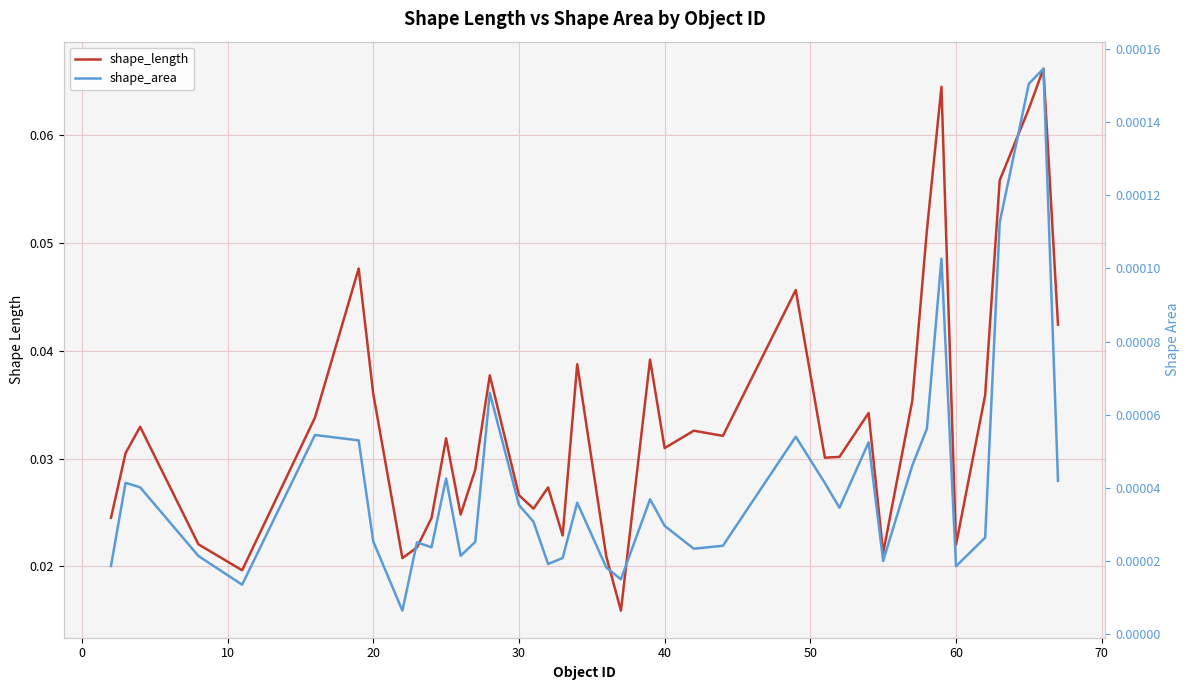

How many shape_length values are between 0 and 1?

40